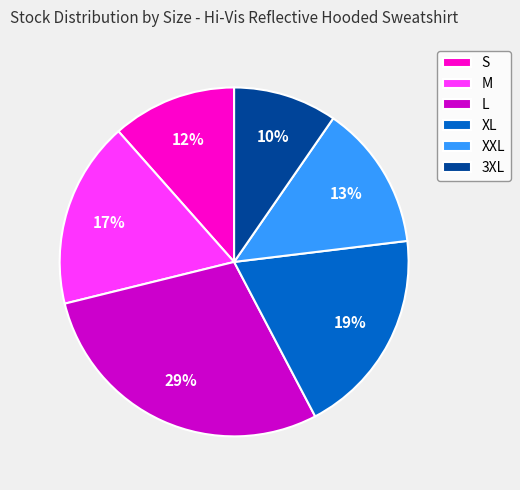

Is the sum of XL and 3XL greater than half?

No